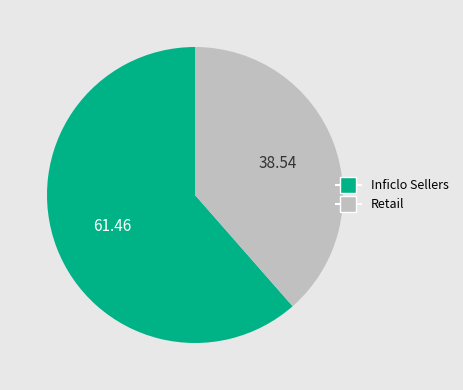

Approximately how many times larger is the value at Inficlo Sellers compared to Retail?

1.6